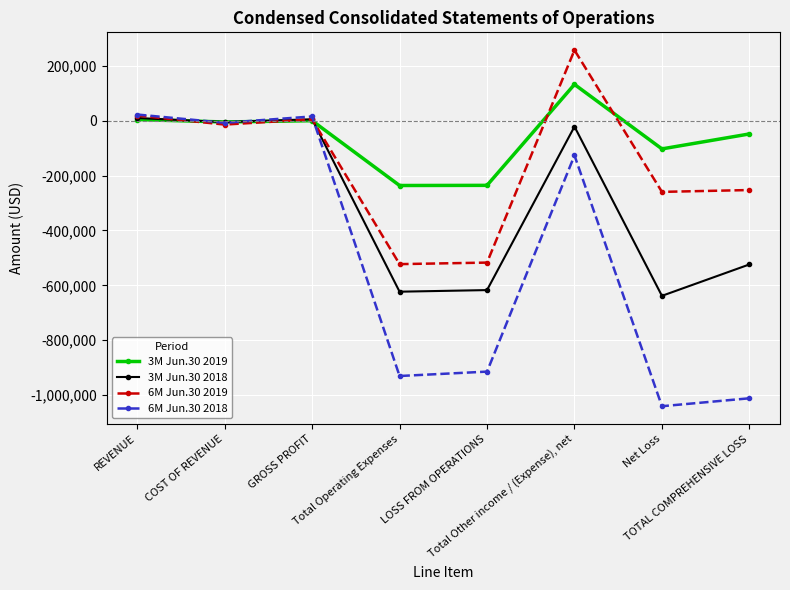

How many data points in 3M Jun.30 2018 are above -20981?

3